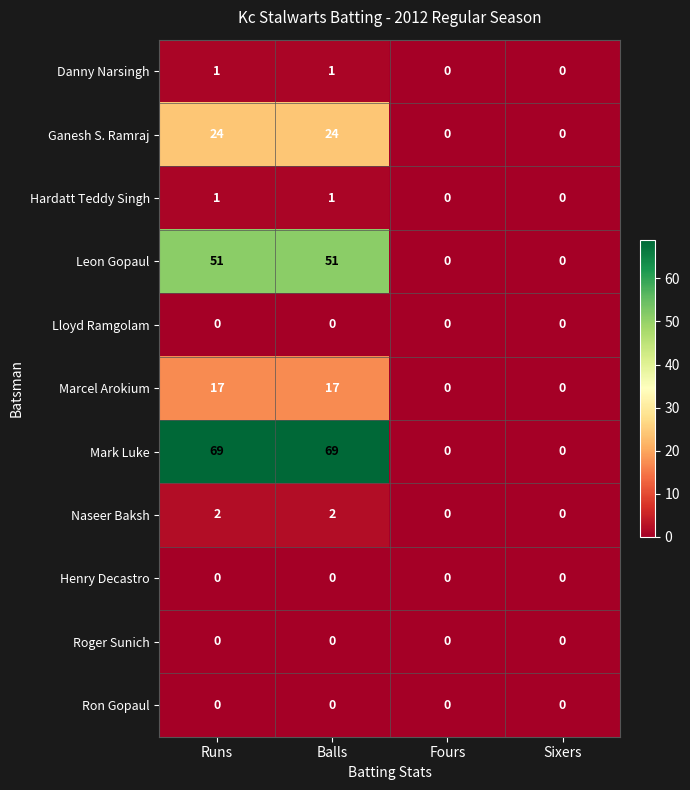

What is the maximum value shown in the chart?

69